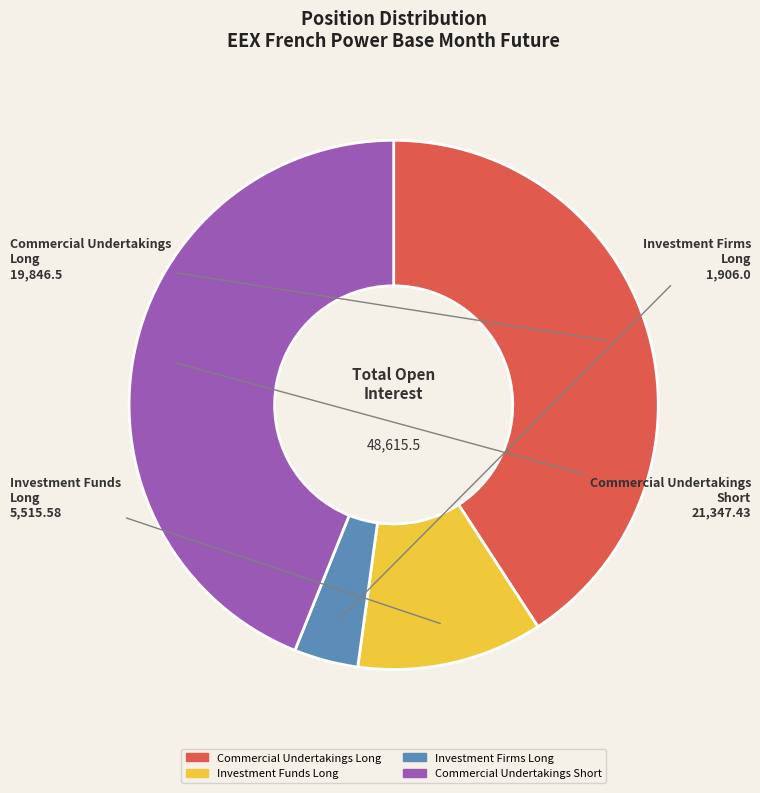

The Investment Funds Long slice represents 17% of the pie. True or false?

False